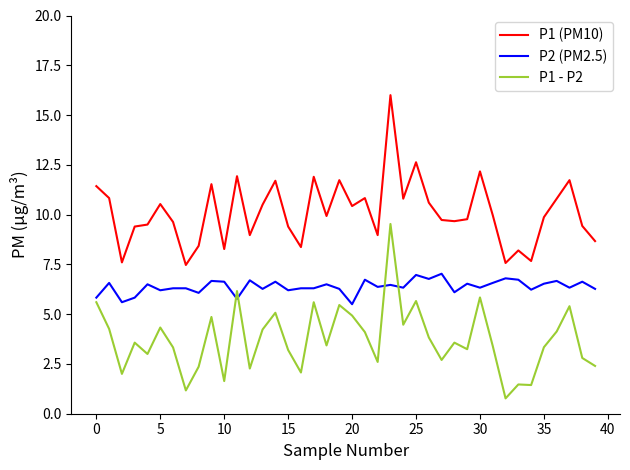

List the series in order of their overall mean, highest first.

P1 (PM10), P2 (PM2.5), P1 - P2